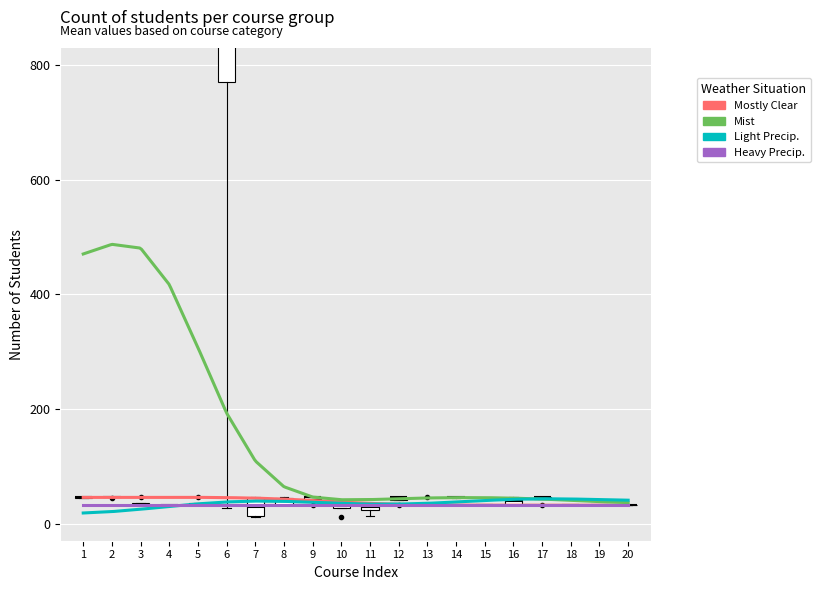

Which series has the largest total across all categories?

Mist